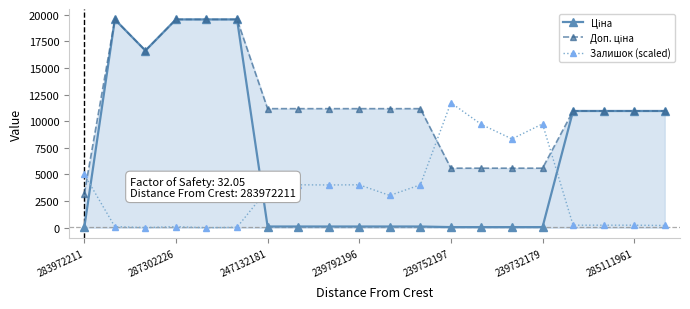

True or false: Залишок (scaled) has more than 1 points higher than both neighbors.

True